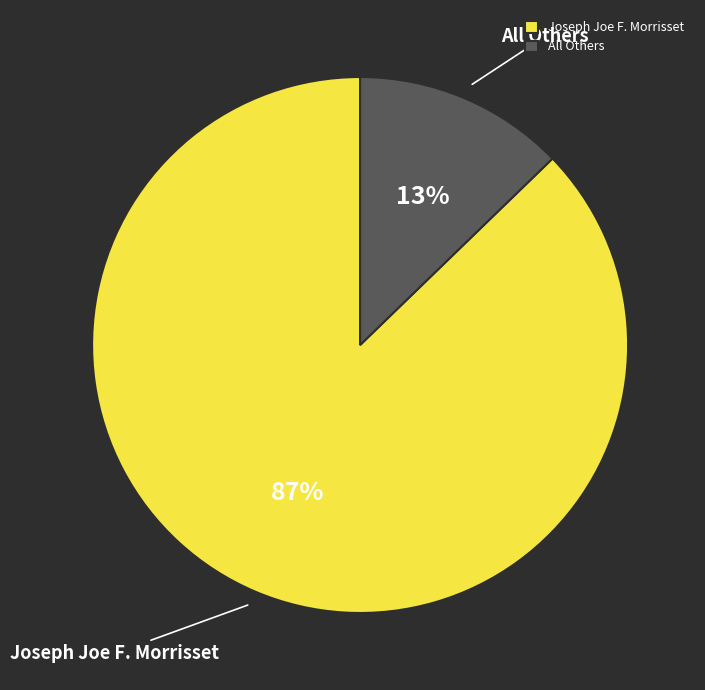

To the nearest percent, what is the difference between the Joseph Joe F. Morrisset and All Others slice percentages?

74%